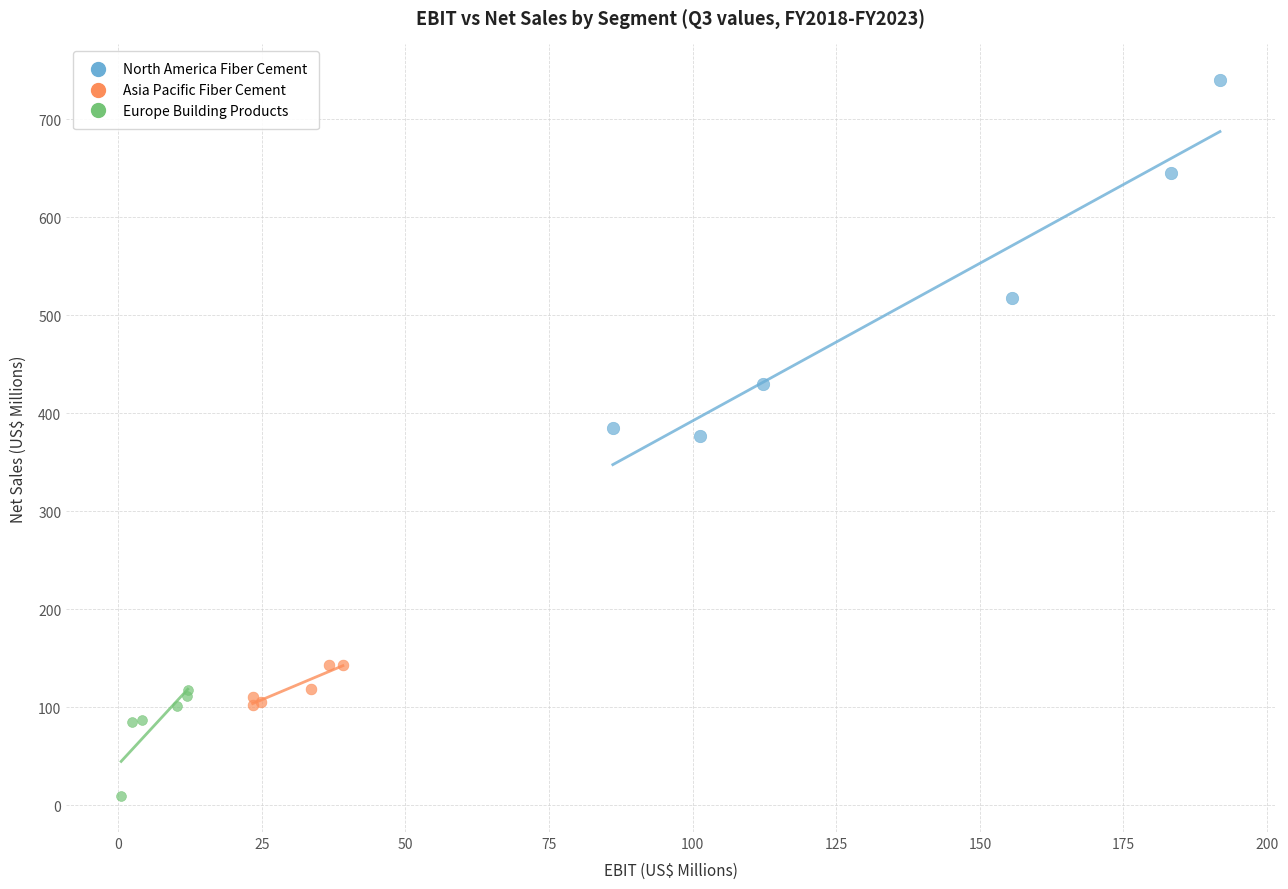

Which series has the largest Y range (max minus min)?

North America Fiber Cement